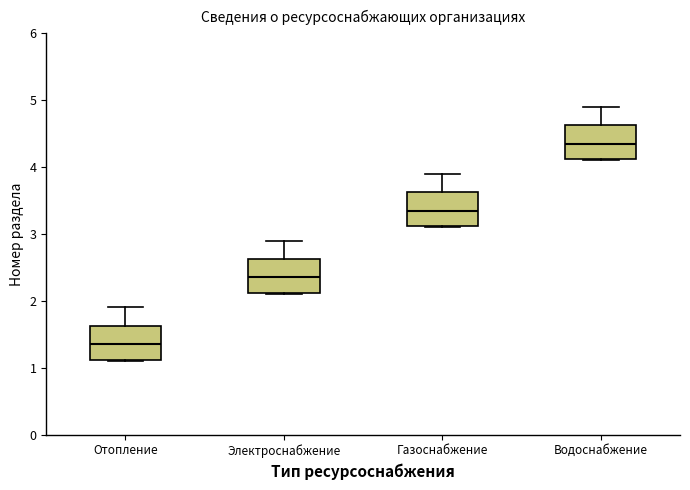

Reading left to right, read every box against the y-axis: the position of its median line, the range the box covers, and the ends of its whiskers. The values are not printed on the chart, so give them approximately, as read against the axis.

Отопление: median 1.4, box 1.1 to 1.6, whiskers 1.1 to 1.9
Электроснабжение: median 2.4, box 2.1 to 2.6, whiskers 2.1 to 2.9
Газоснабжение: median 3.4, box 3.1 to 3.6, whiskers 3.1 to 3.9
Водоснабжение: median 4.4, box 4.1 to 4.6, whiskers 4.1 to 4.9